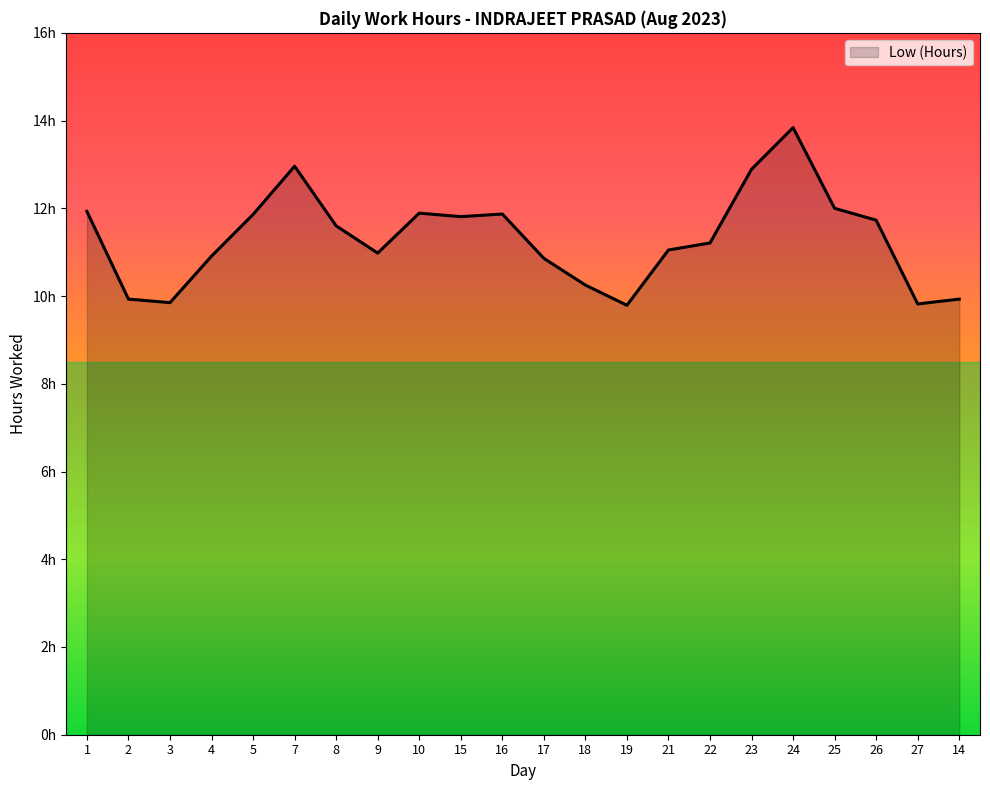

What is the difference between the second highest and second lowest values?

3.1